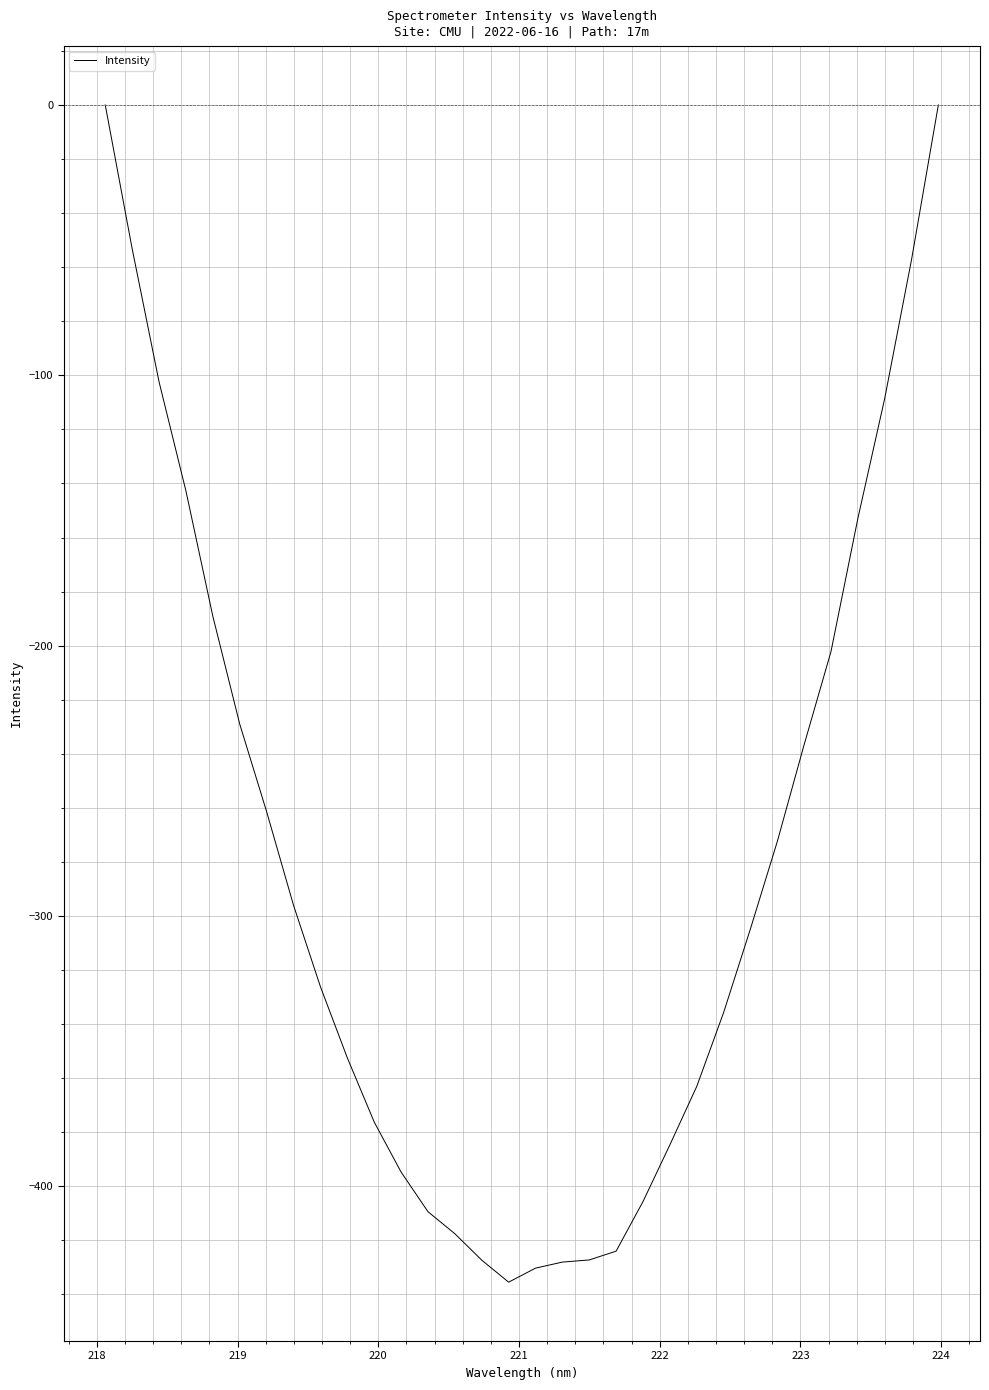

What is the difference between the maximum and minimum values?

435.5